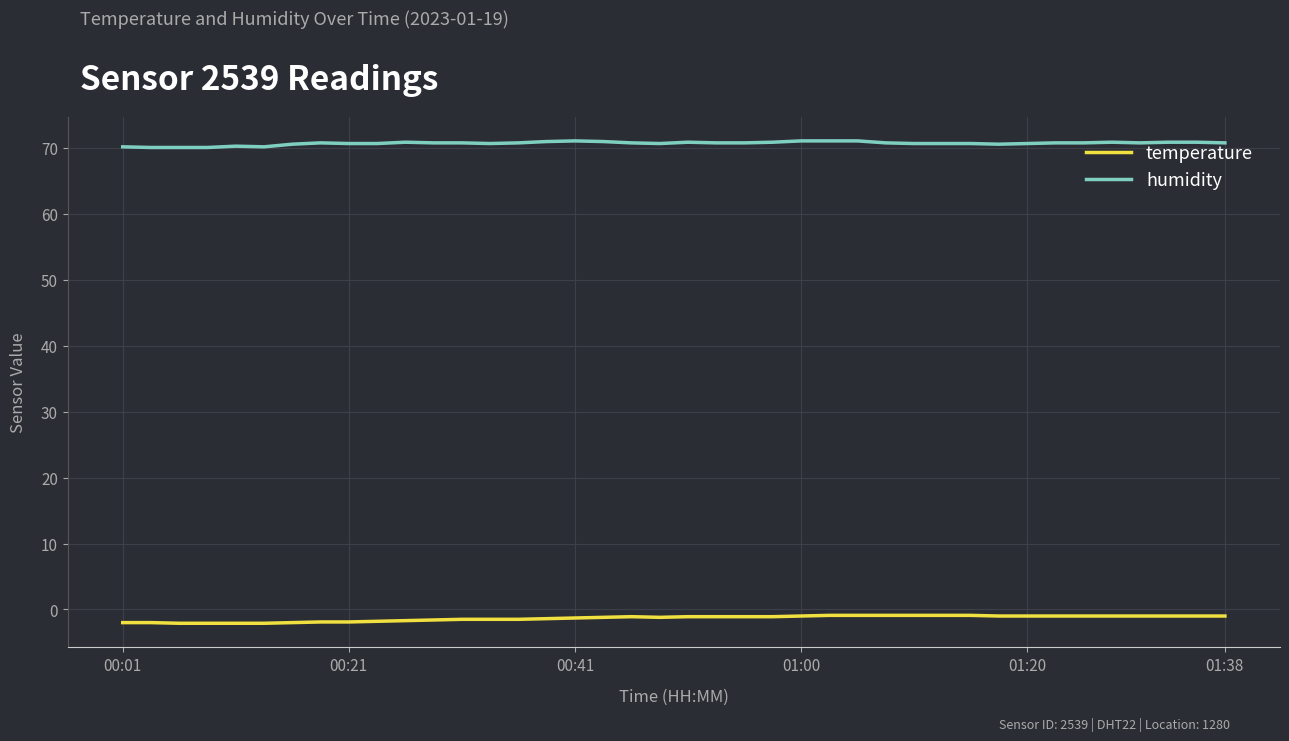

List the series in order of their overall mean, lowest first.

temperature, humidity